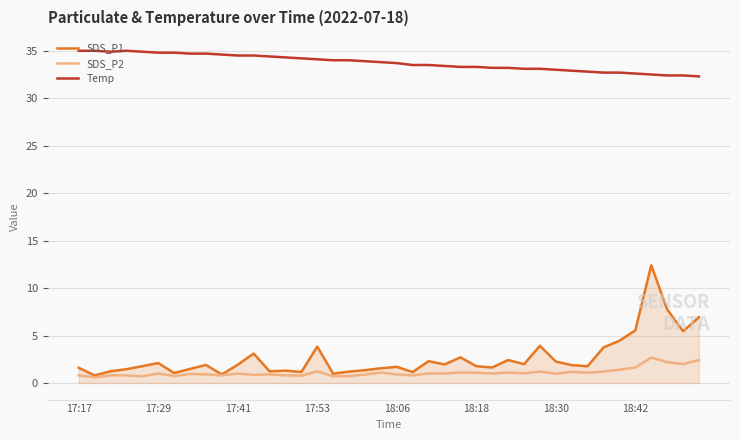

What is the minimum value for Temp?

32.3